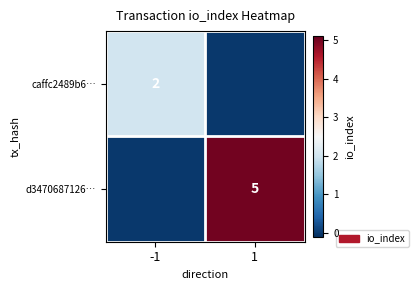

True or false: d3470687126… has a value of 5 at 1.

True